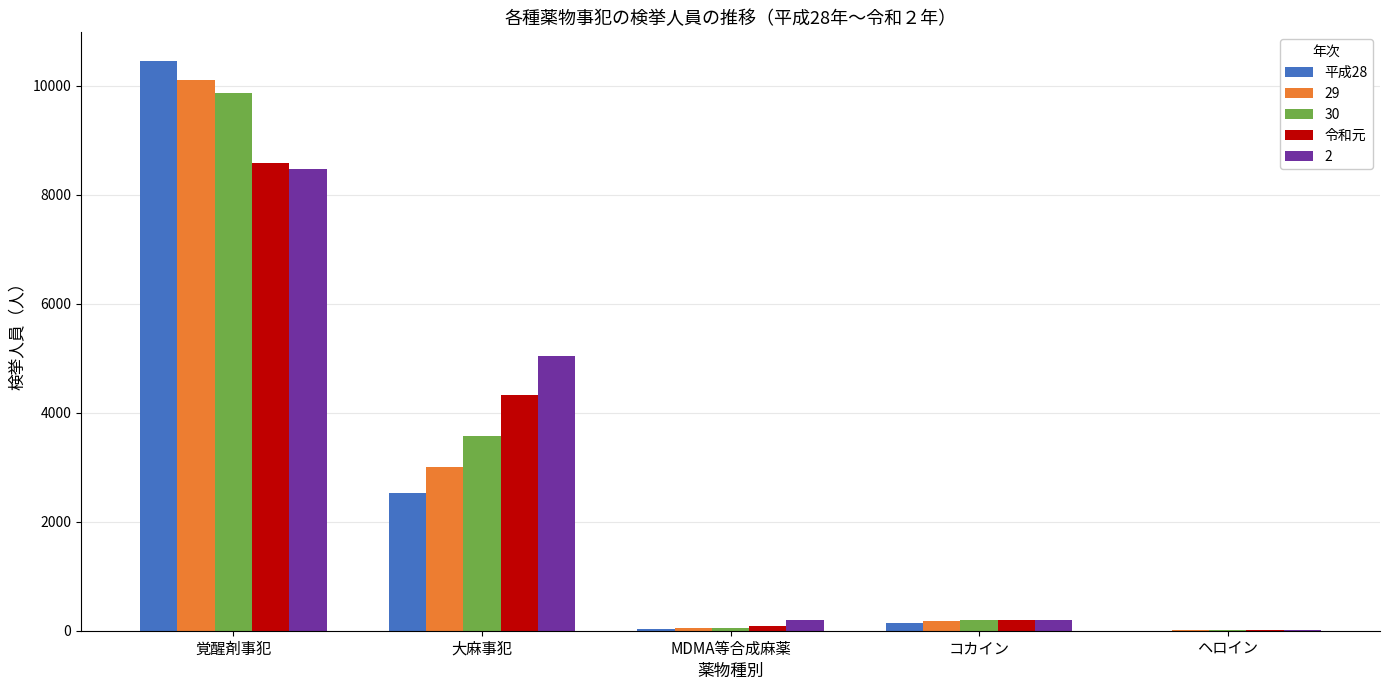

How many data points does each series have?

5